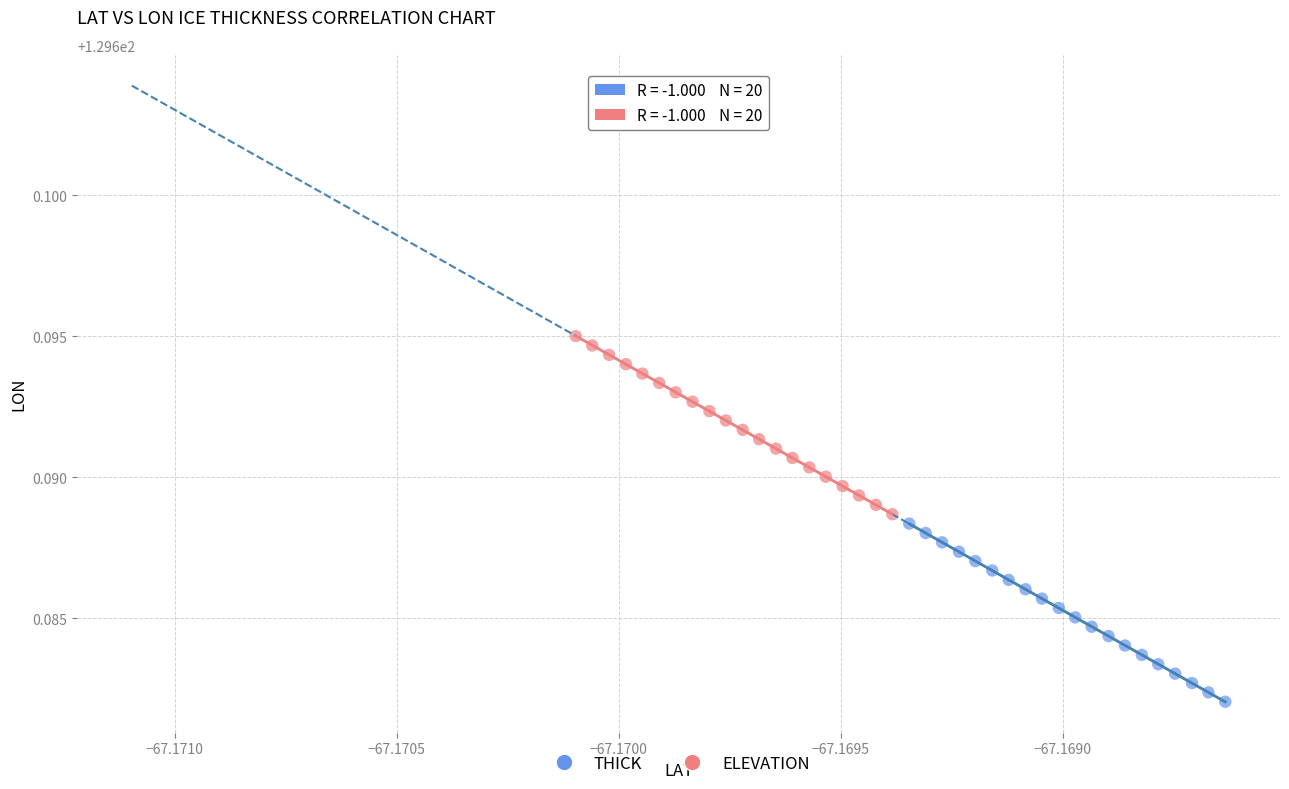

Which series reaches the minimum Y coordinate?

THICK